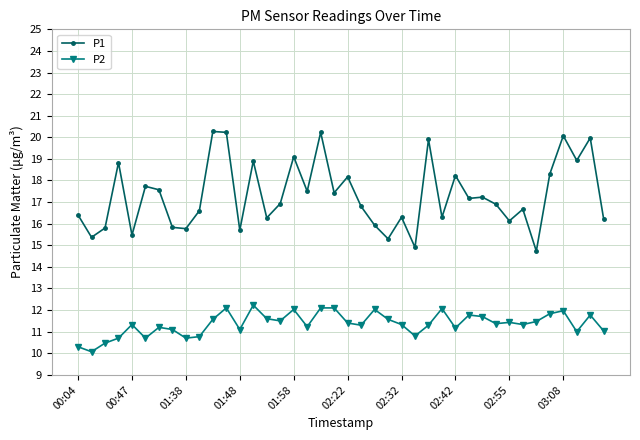

List the series in order of their overall mean, highest first.

P1, P2